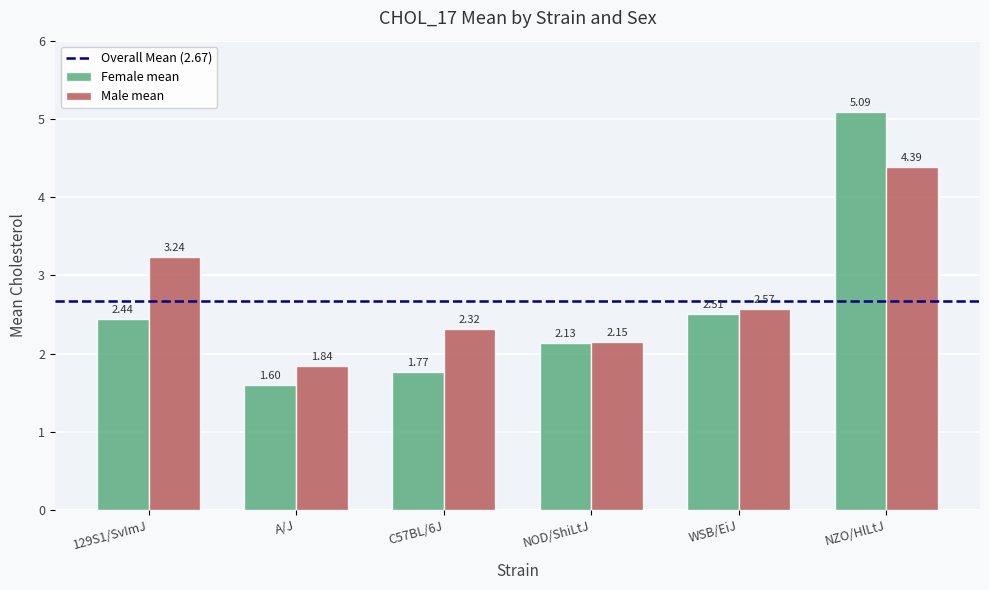

How many bars are there in total?

12